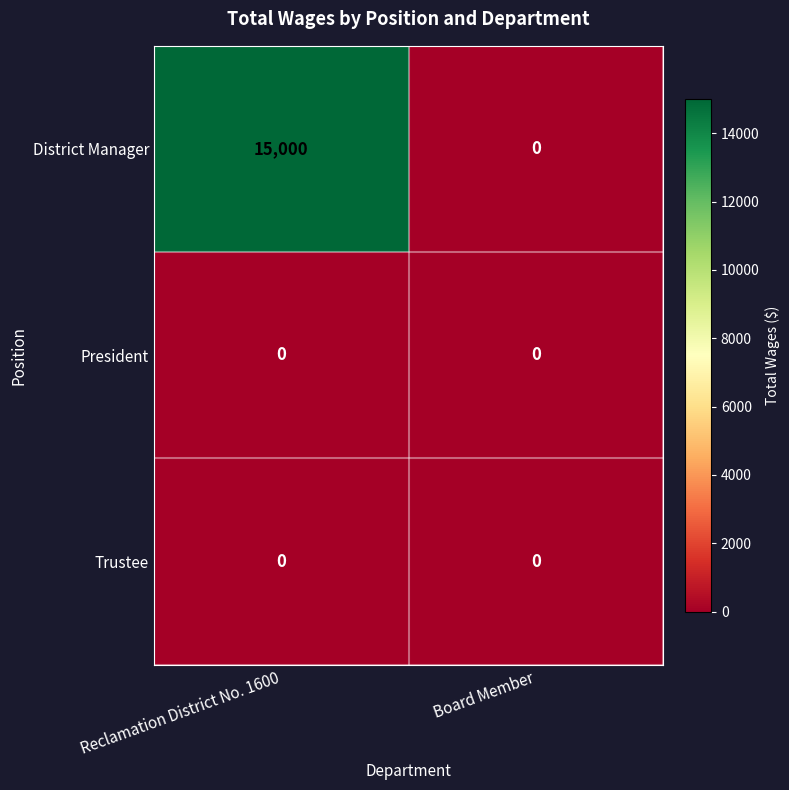

Which series has the largest total across all categories?

District Manager